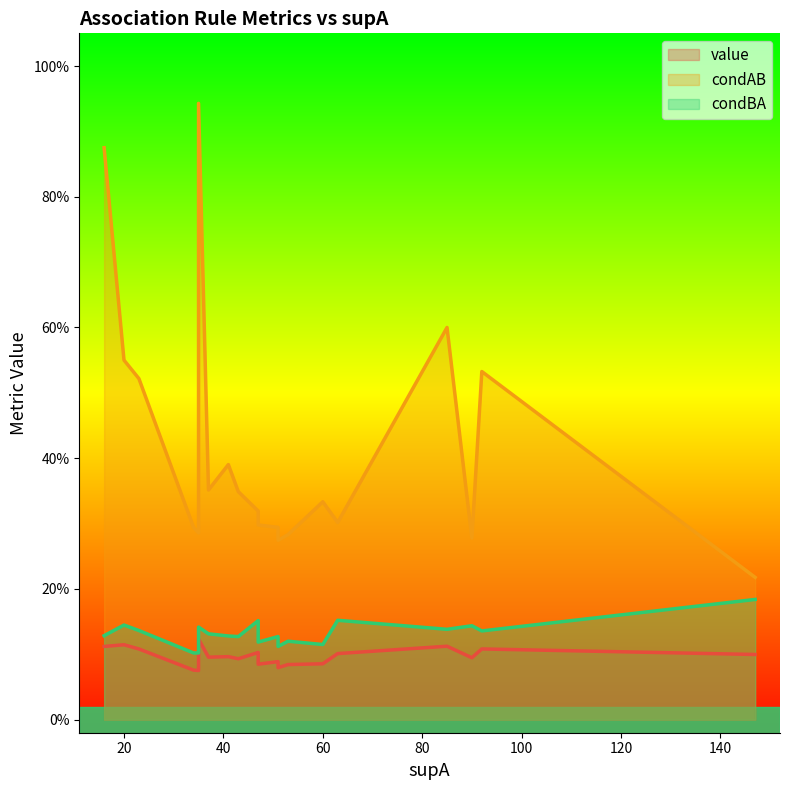

How many value values are between 0 and 1?

20